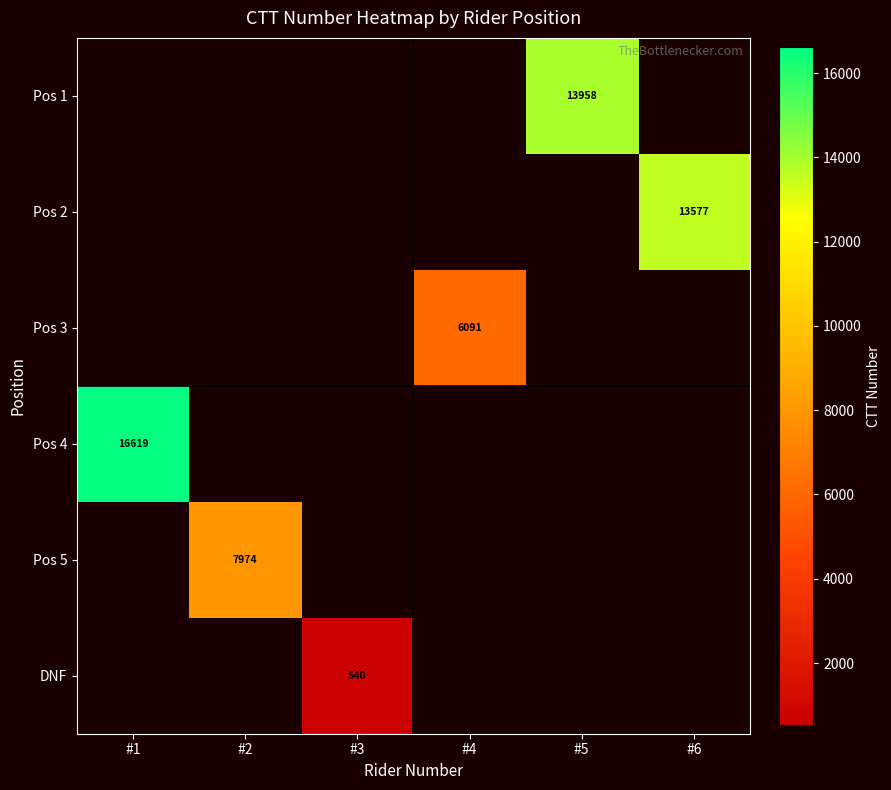

Is it true that Pos 3 equals 6091 at #4?

True